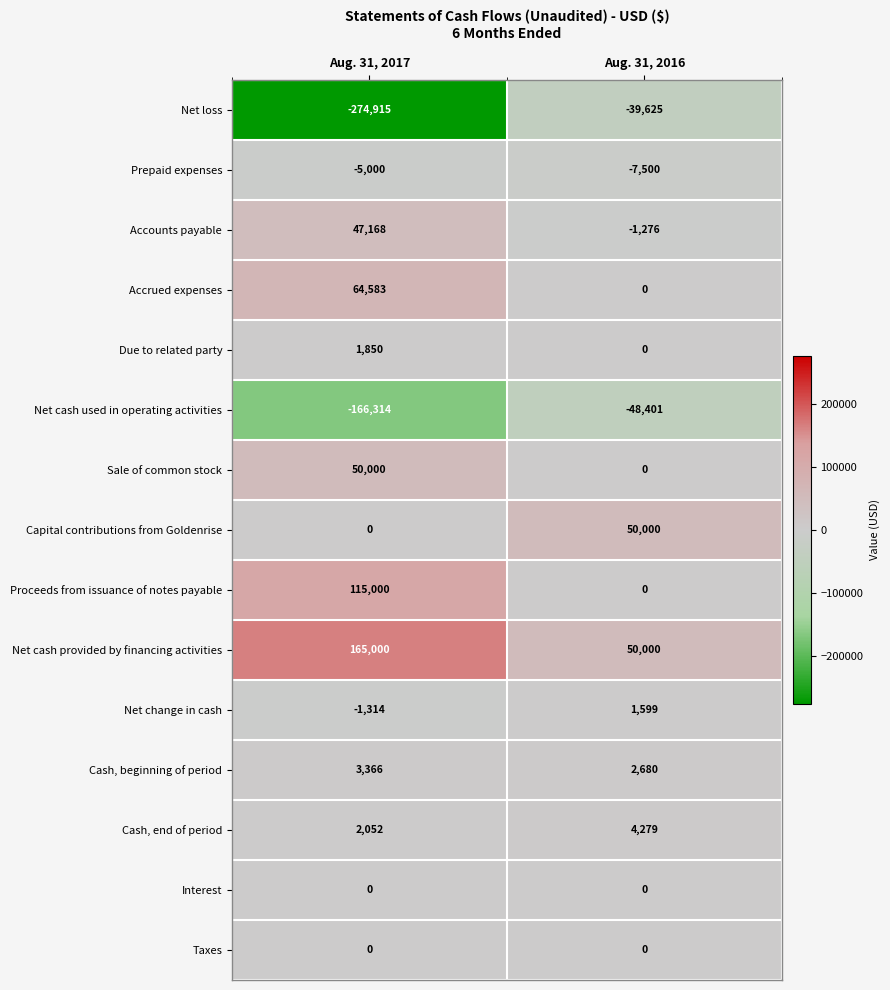

Which series has the largest total across all categories?

Net cash provided by financing activities